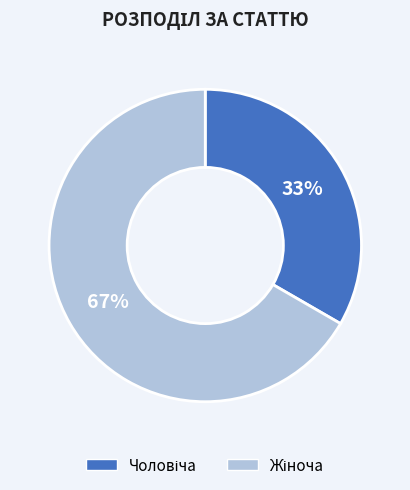

Count the number of slices in the pie.

2